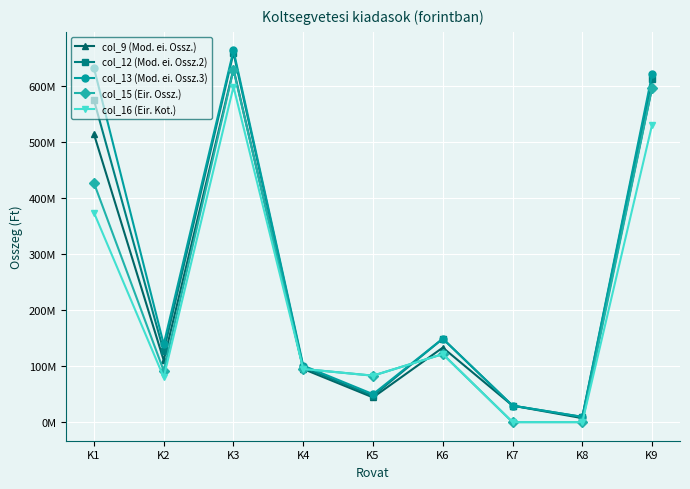

What are all the series names shown in the legend?

col_9 (Mod. ei. Ossz.), col_12 (Mod. ei. Ossz.2), col_13 (Mod. ei. Ossz.3), col_15 (Eir. Ossz.), col_16 (Eir. Kot.)